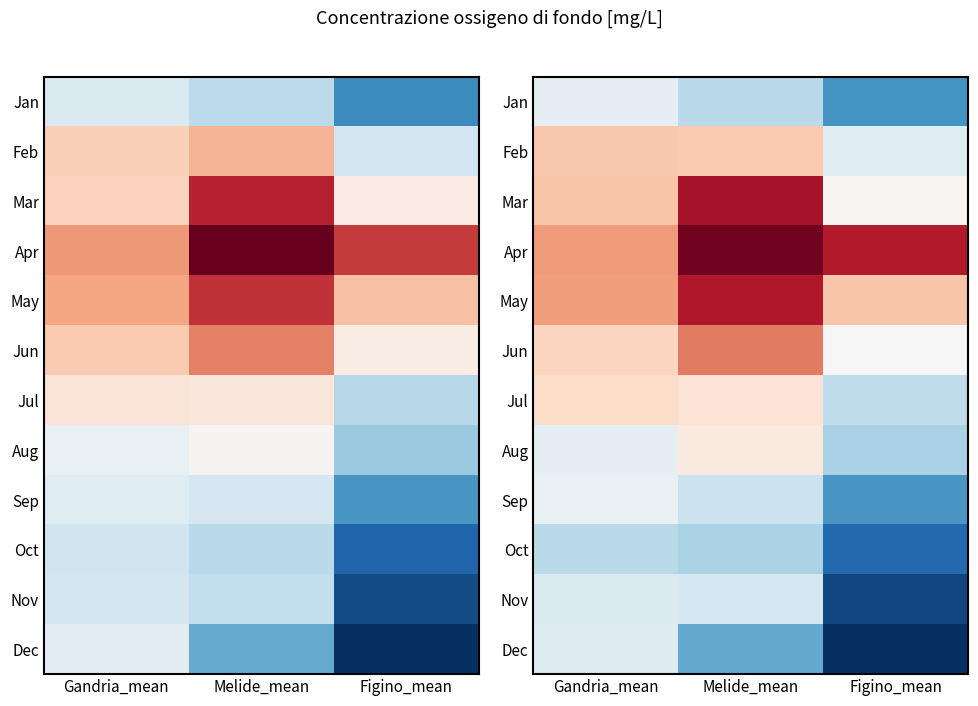

What is the smallest value displayed?

1.9